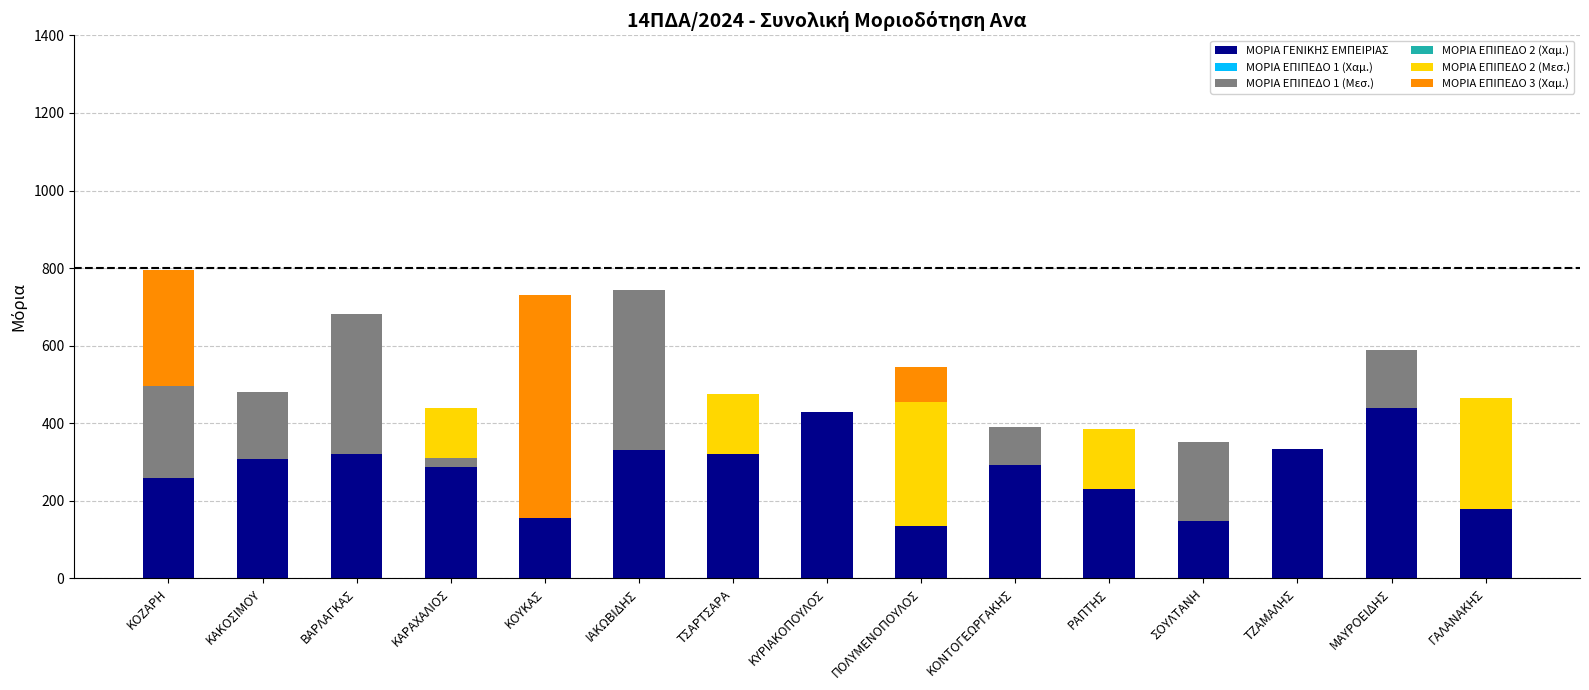

The value of ΜΟΡΙΑ ΓΕΝΙΚΗΣ ΕΜΠΕΙΡΙΑΣ at ΚΟΥΚΑΣ is 155.3. True or false?

True